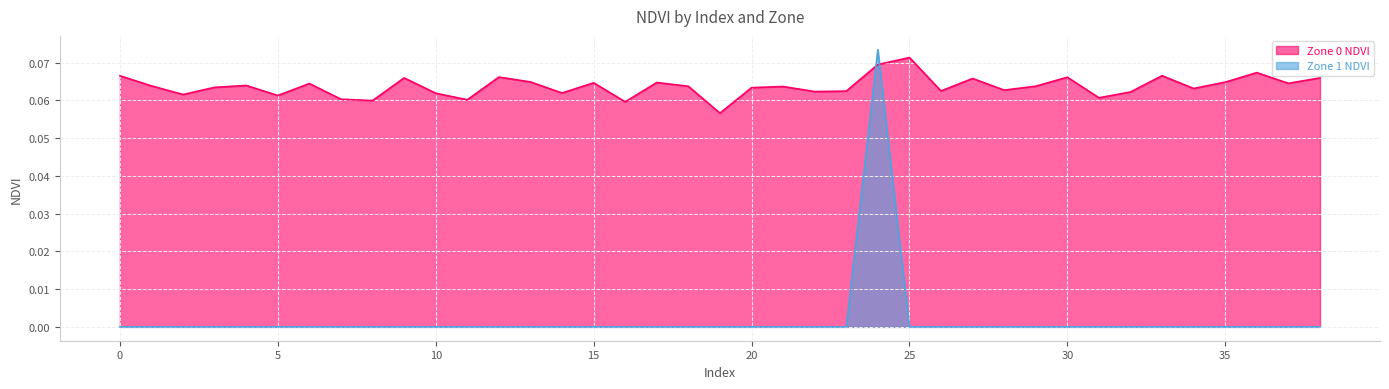

Reading left to right, list all the values displayed in this chart.

Zone 0 NDVI: 0.1	0.1	0.1	0.1	0.1	0.1	0.1	0.1	0.1	0.1	0.1	0.1	0.1	0.1	0.1	0.1	0.1	0.1	0.1	0.1	0.1	0.1	0.1	0.1	0.1	0.1	0.1	0.1	0.1	0.1	0.1	0.1	0.1	0.1	0.1	0.1	0.1	0.1	0.1
Zone 1 NDVI: 0.0	0.0	0.0	0.0	0.0	0.0	0.0	0.0	0.0	0.0	0.0	0.0	0.0	0.0	0.0	0.0	0.0	0.0	0.0	0.0	0.0	0.0	0.0	0.0	0.1	0.0	0.0	0.0	0.0	0.0	0.0	0.0	0.0	0.0	0.0	0.0	0.0	0.0	0.0